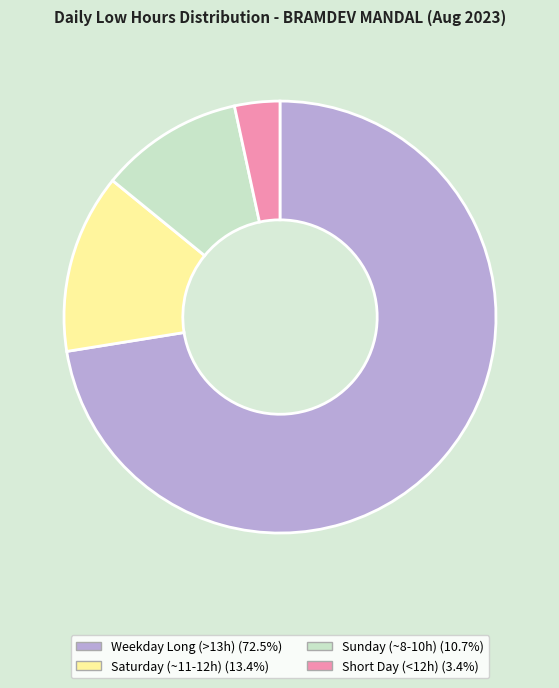

Do Sunday (~8-10h) (10.7%) and Short Day (<12h) (3.4%) together represent more than half of the pie?

No